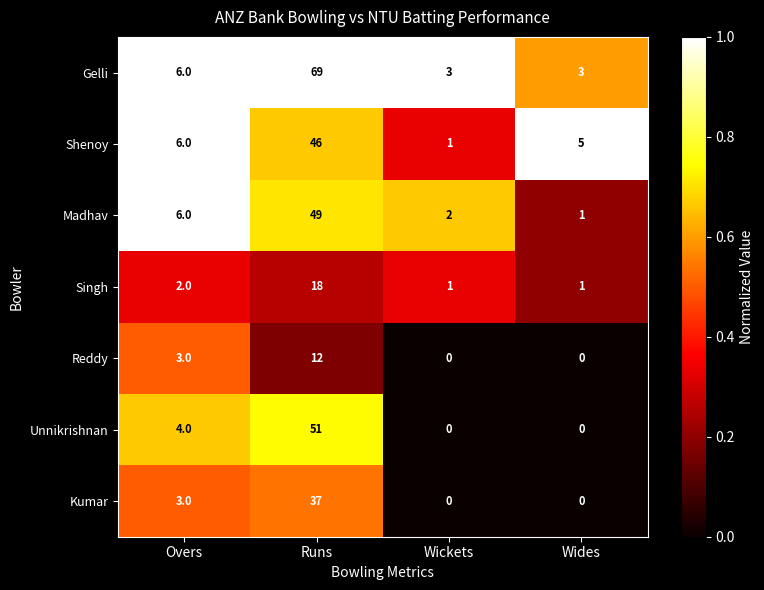

What is the approximate value of Unnikrishnan at Overs?

4